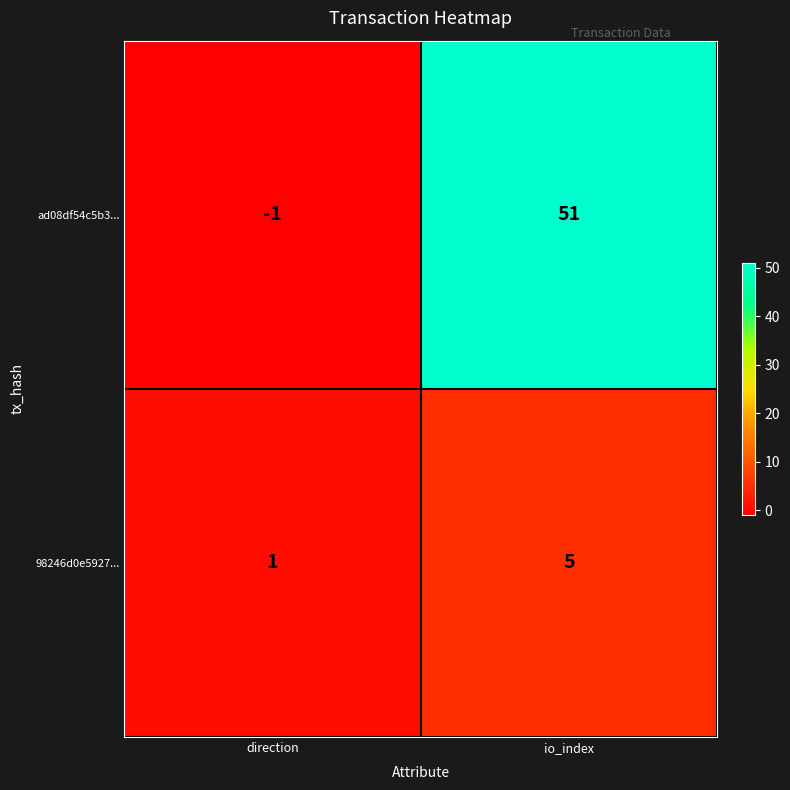

Reading left to right, extract all data points from this chart.

ad08df54c5b3...: direction=-1	io_index=51
98246d0e5927...: direction=1	io_index=5